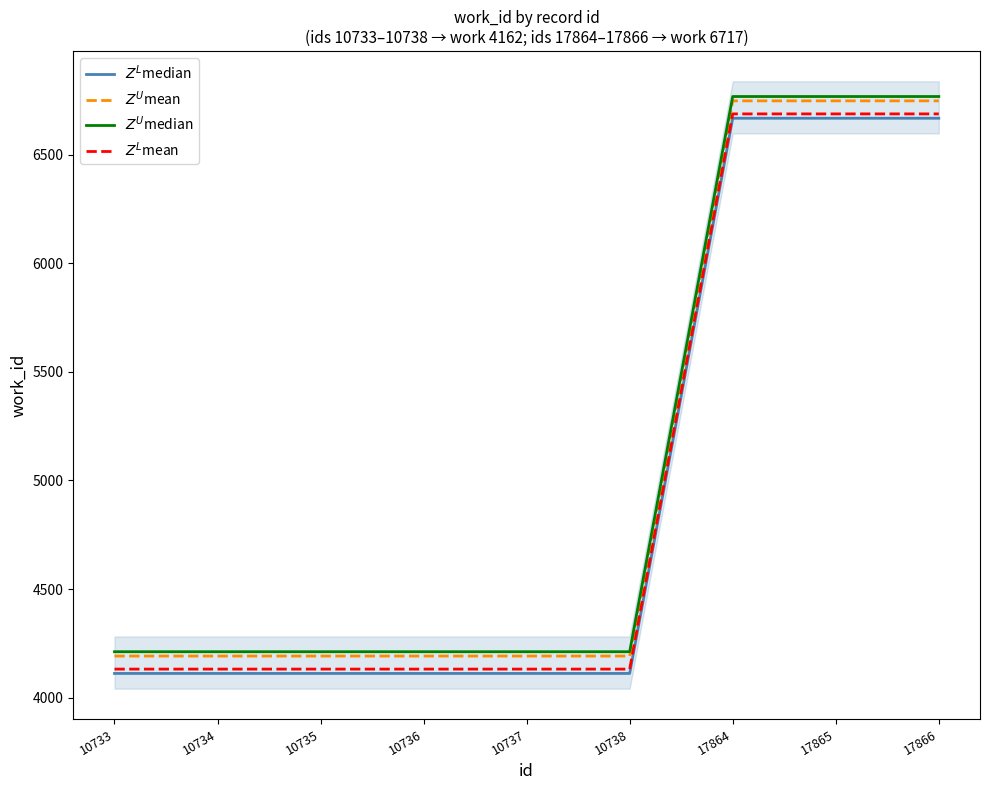

List the series in order of their overall mean, highest first.

$Z^U$median, $Z^U$mean, $Z^L$mean, $Z^L$median